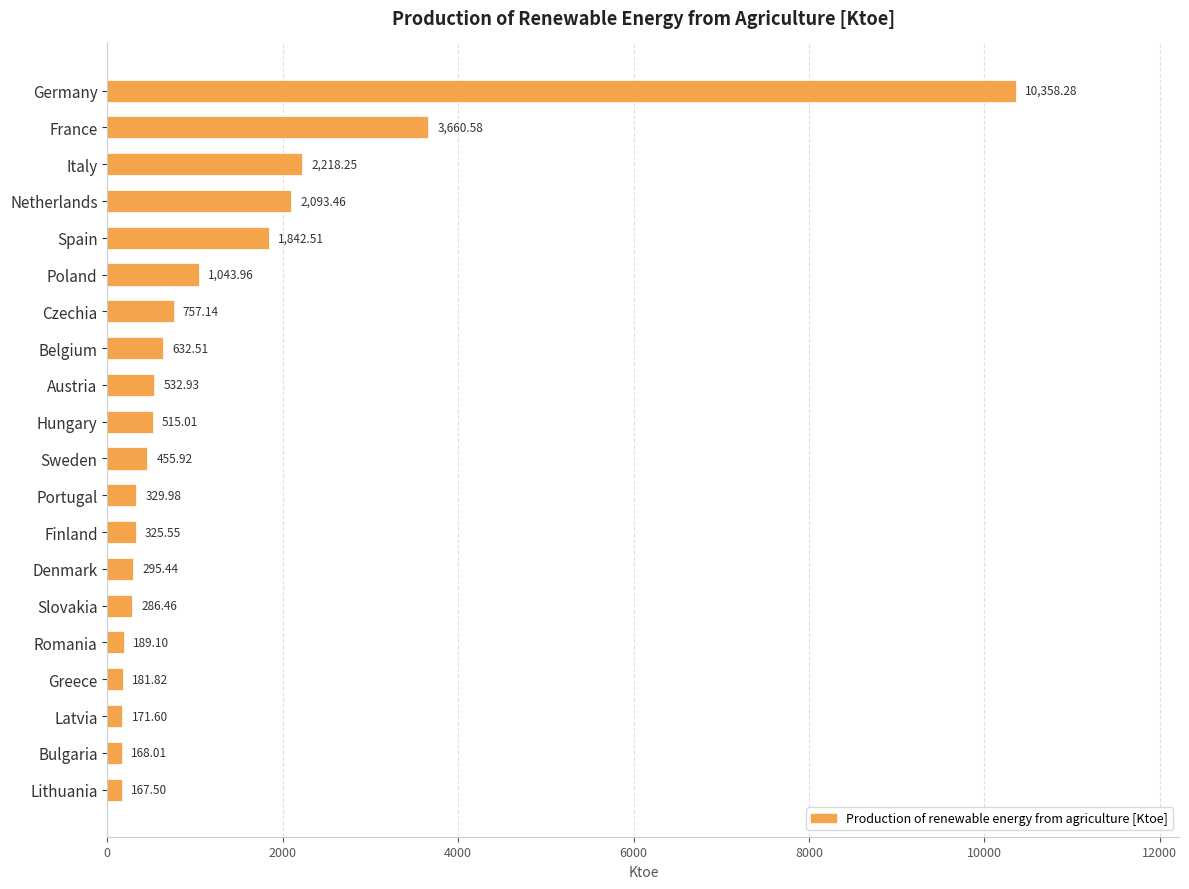

Are the bars grouped side by side (vs. stacked)?

No